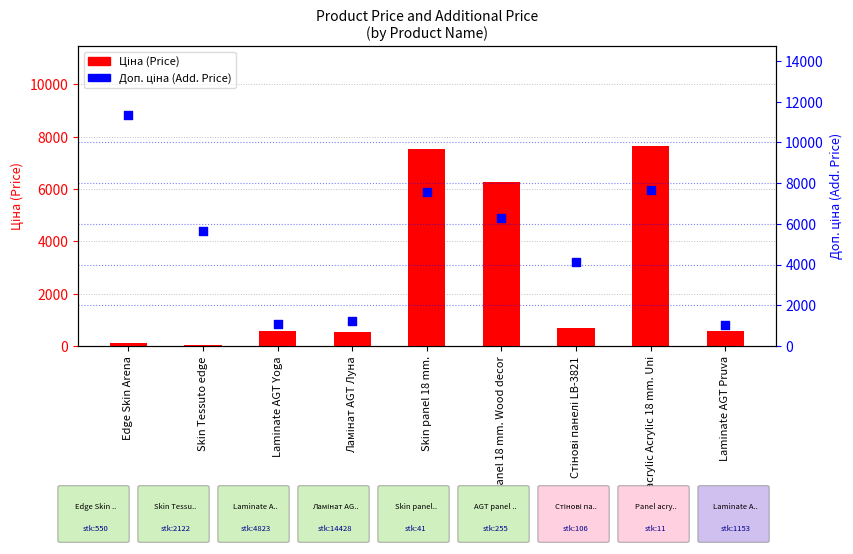

At how many categories does at least one series exceed 4160?

5